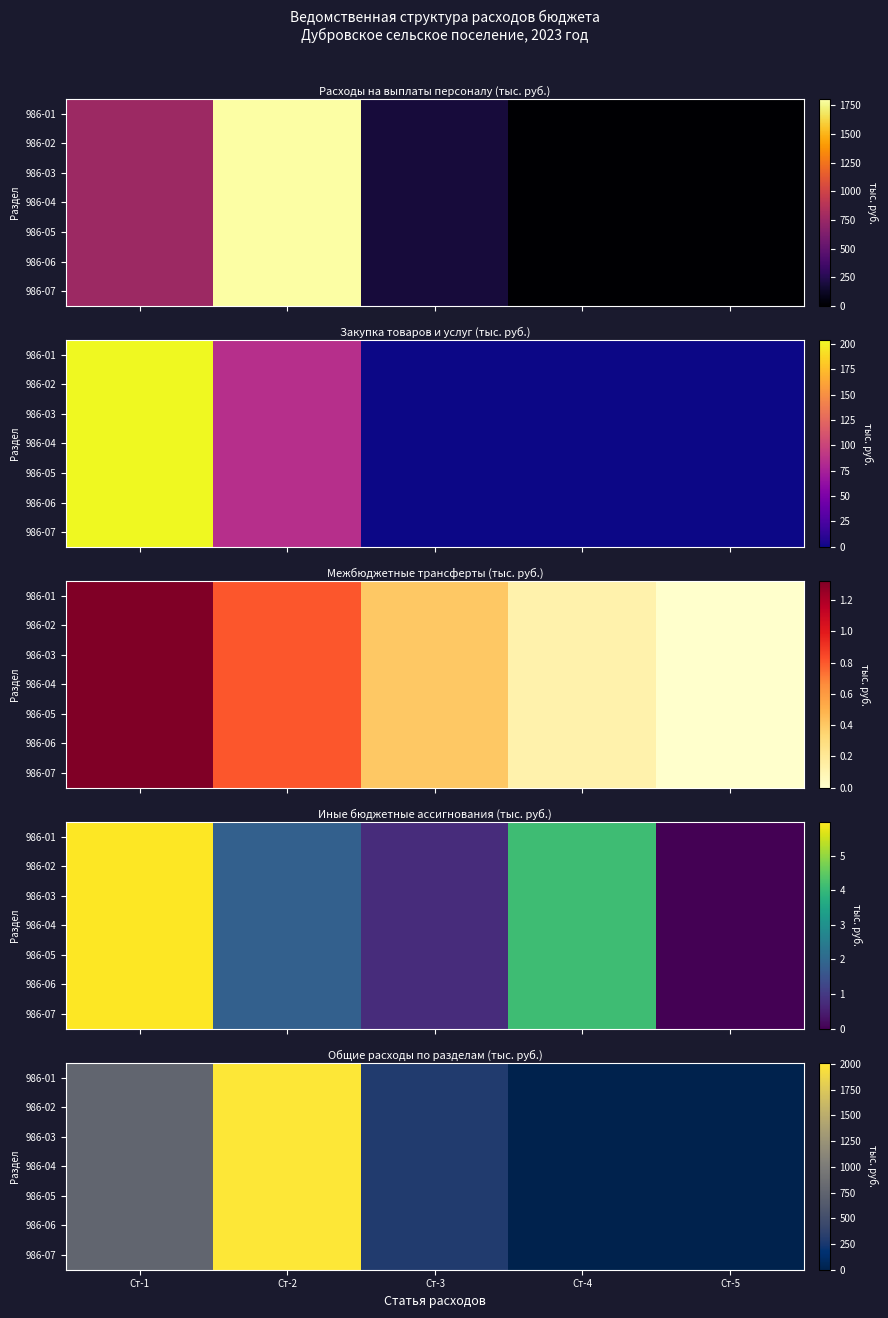

What is the highest value of the 986-01 series?

2008.2